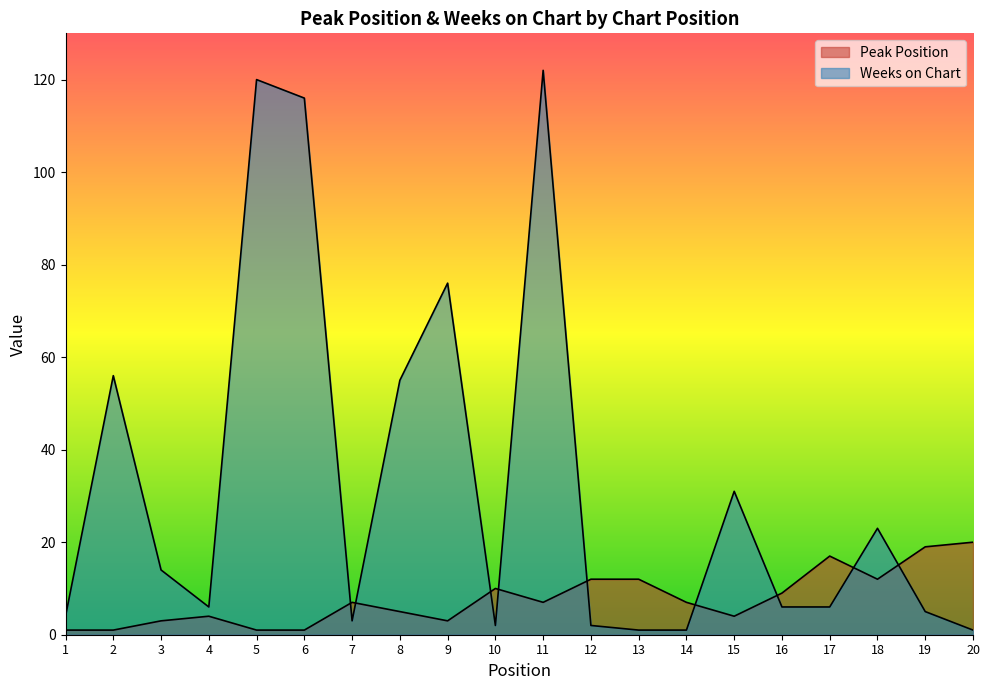

Rank the categories by Peak Position value from lowest to highest.

1, 2, 5, 6, 3, 9, 4, 15, 8, 7, 11, 14, 16, 10, 12, 13, 18, 17, 19, 20